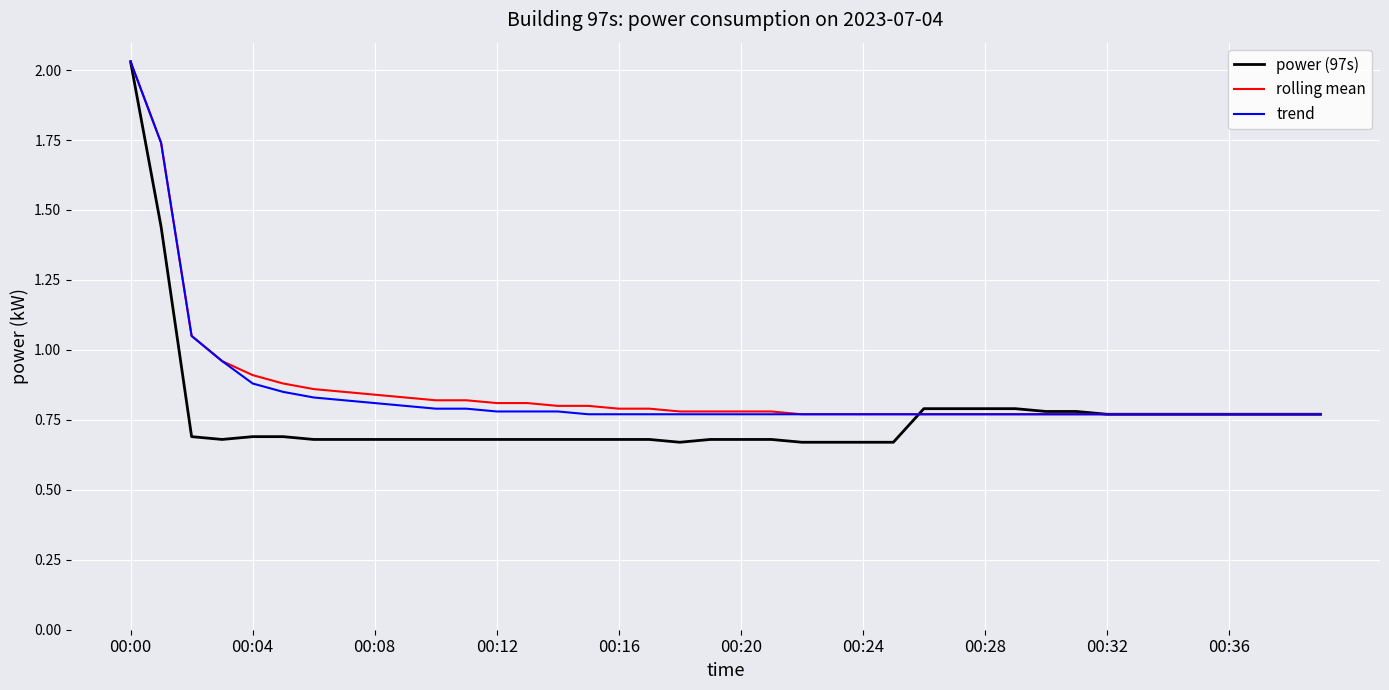

Which series has the largest range (max minus min)?

power (97s)